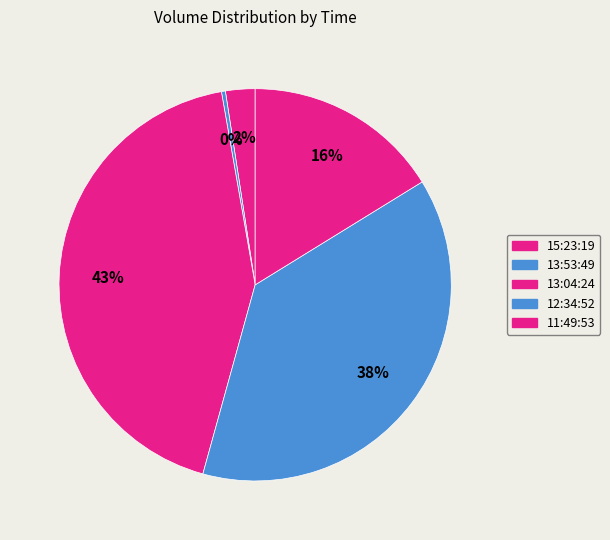

To the nearest percent, what is the difference between the 11:49:53 and 15:23:19 slice percentages?

14%